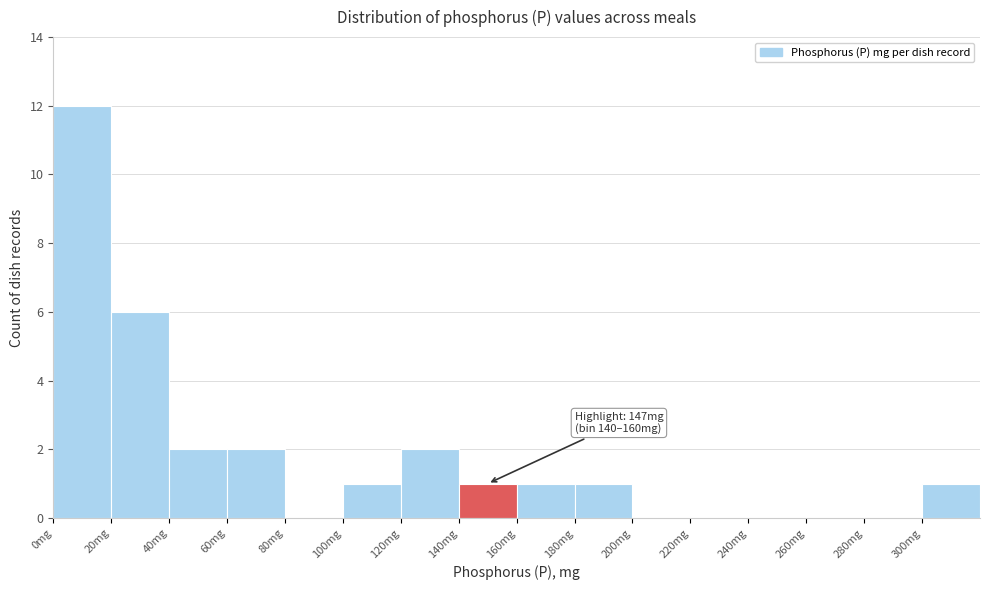

Over which range of the x-axis is the bar tallest?

0 to 20